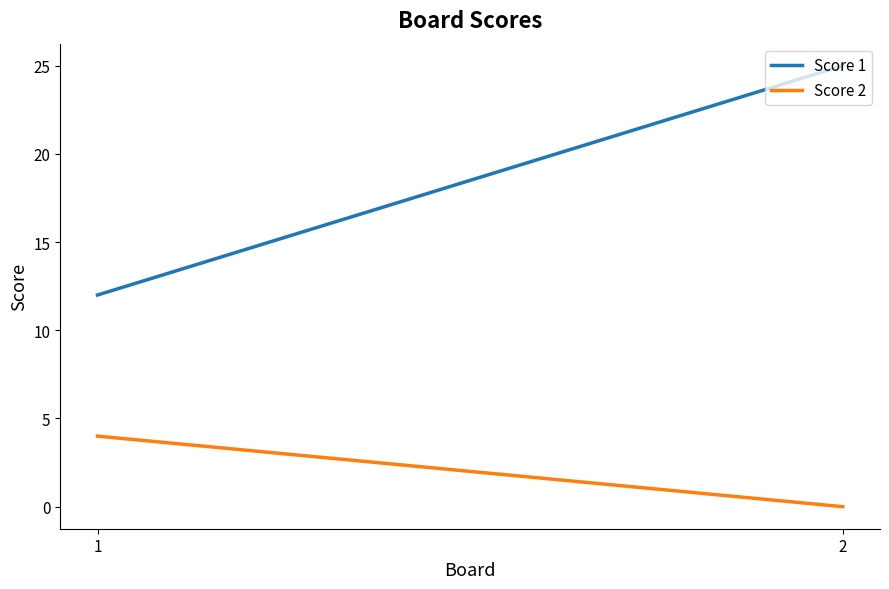

Reading right to left, transcribe all the data shown in this chart.

Score 1: 2=25	1=12
Score 2: 2=0	1=4